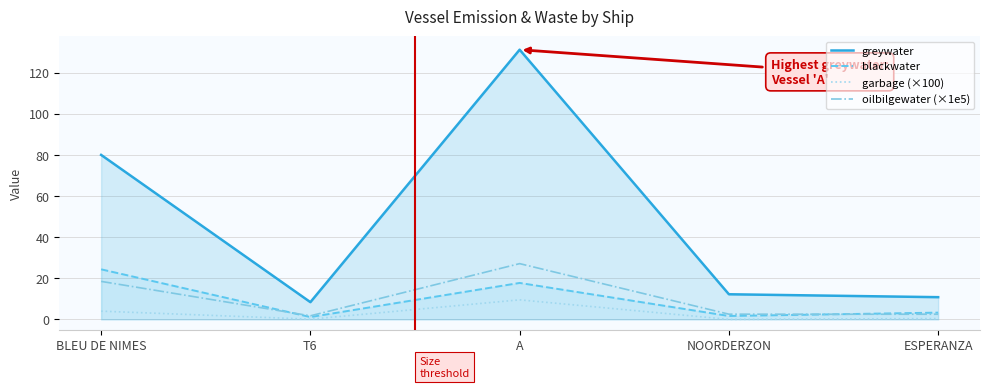

Which label corresponds to the smallest value in the chart?

NOORDERZON